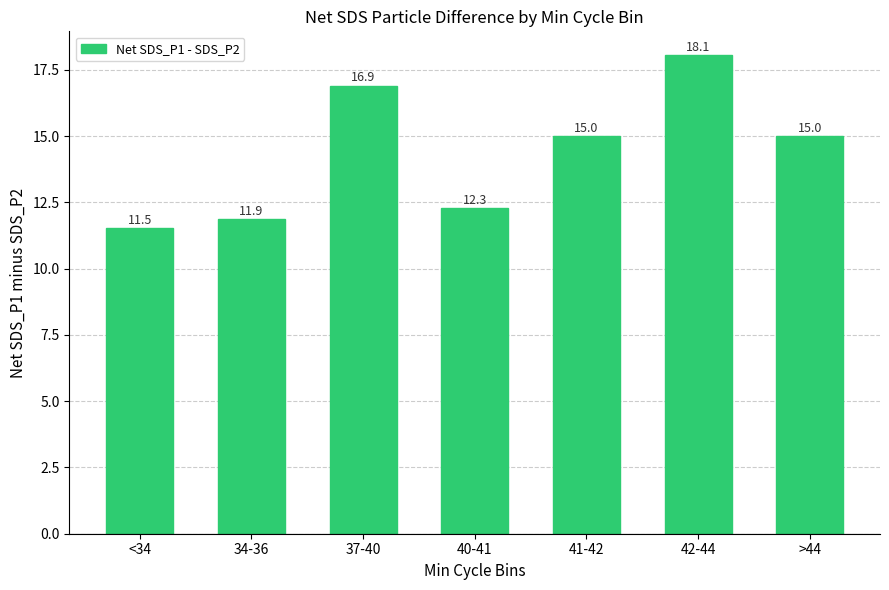

What is the ratio of the value at <34 to the value at 42-44?

0.6